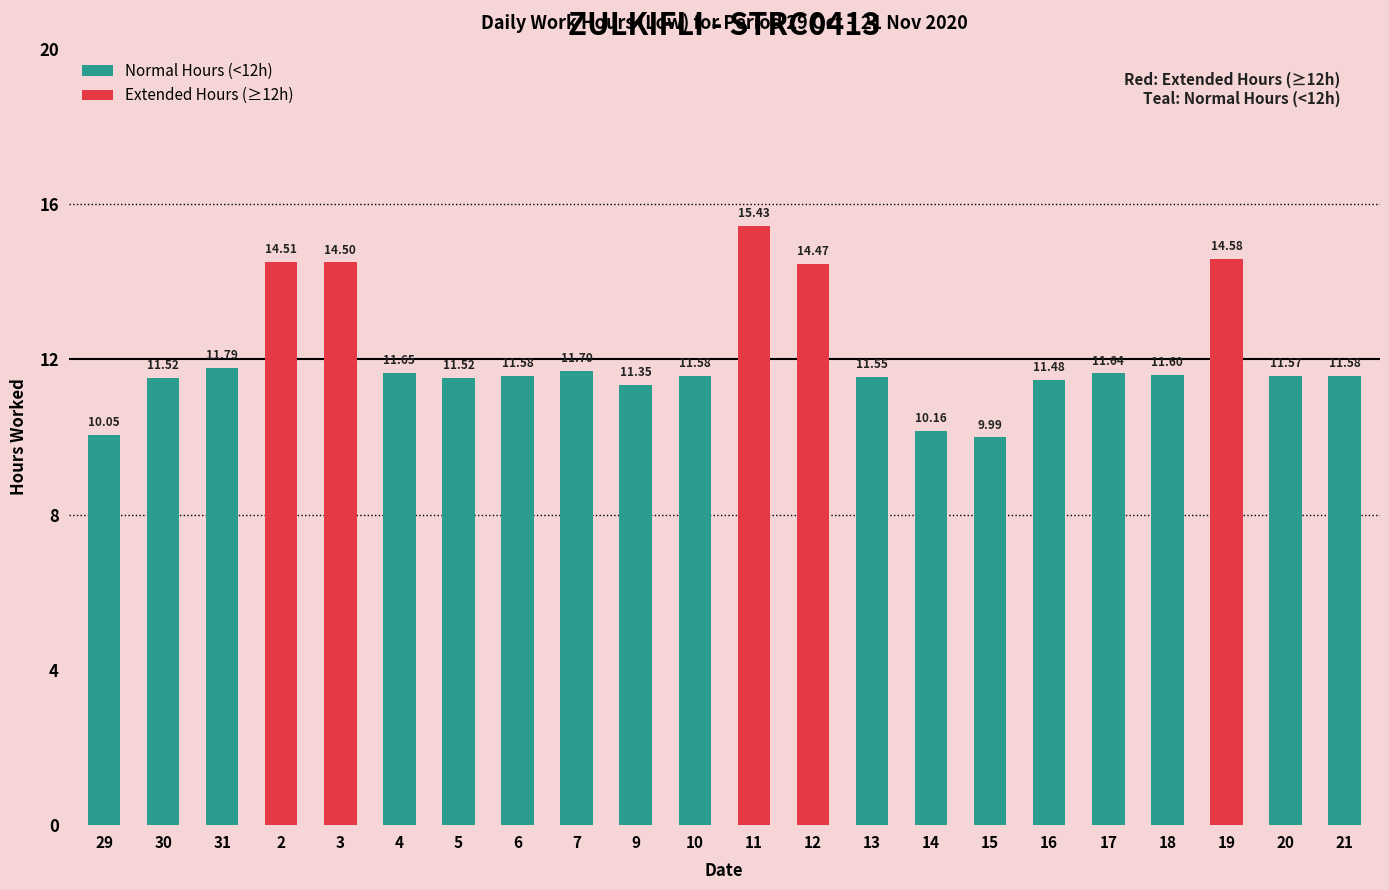

The chart shows a value of 7.1 at 7. True or false?

False